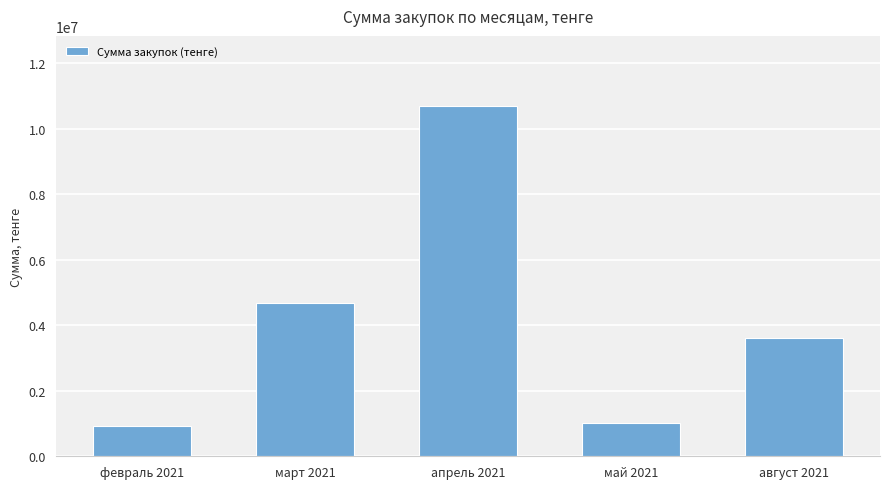

Approximately how many times larger is the value at февраль 2021 compared to май 2021?

0.9